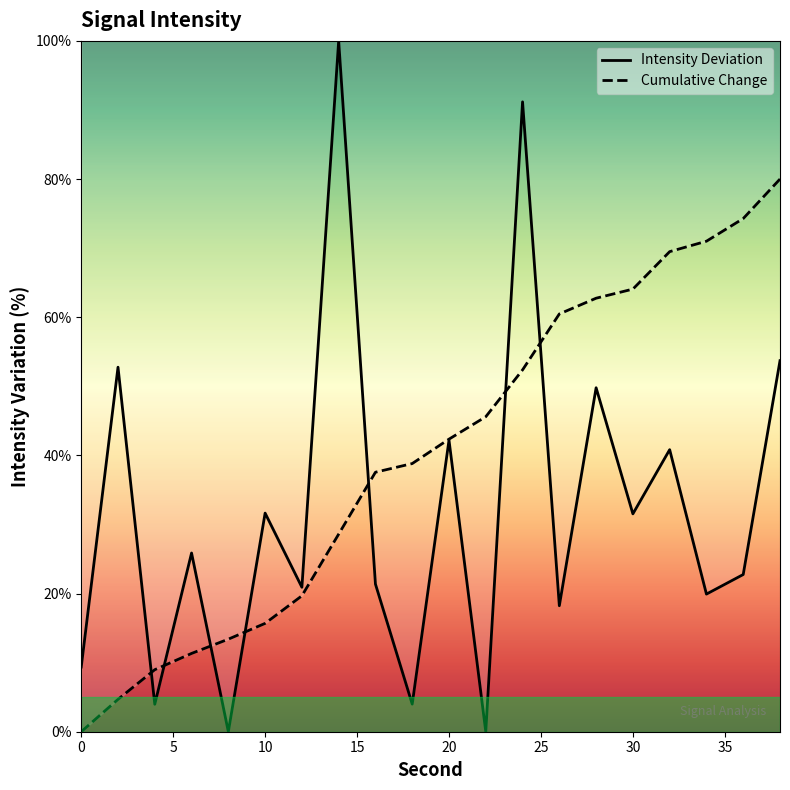

What are all the series names shown in the legend?

Intensity Deviation, Cumulative Change